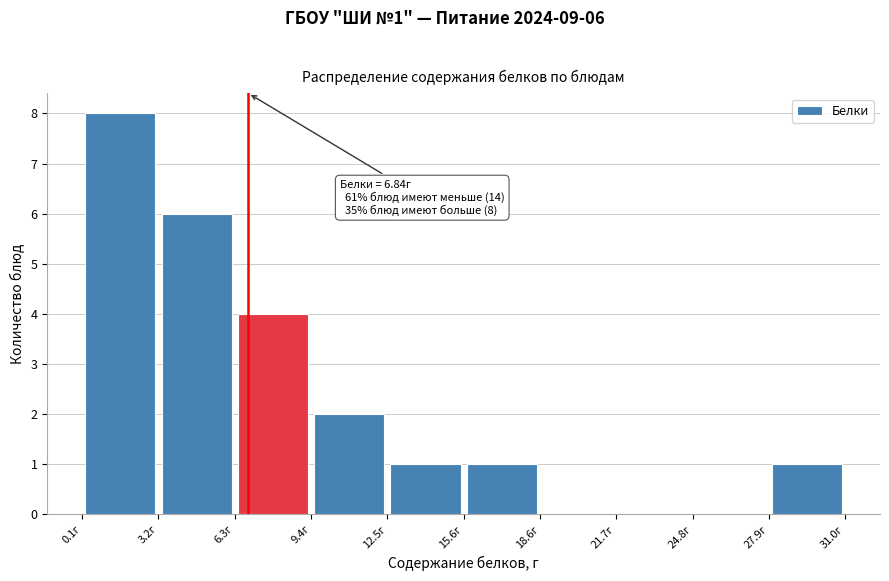

Over which range of the x-axis is the bar tallest?

0.0 to 3.0